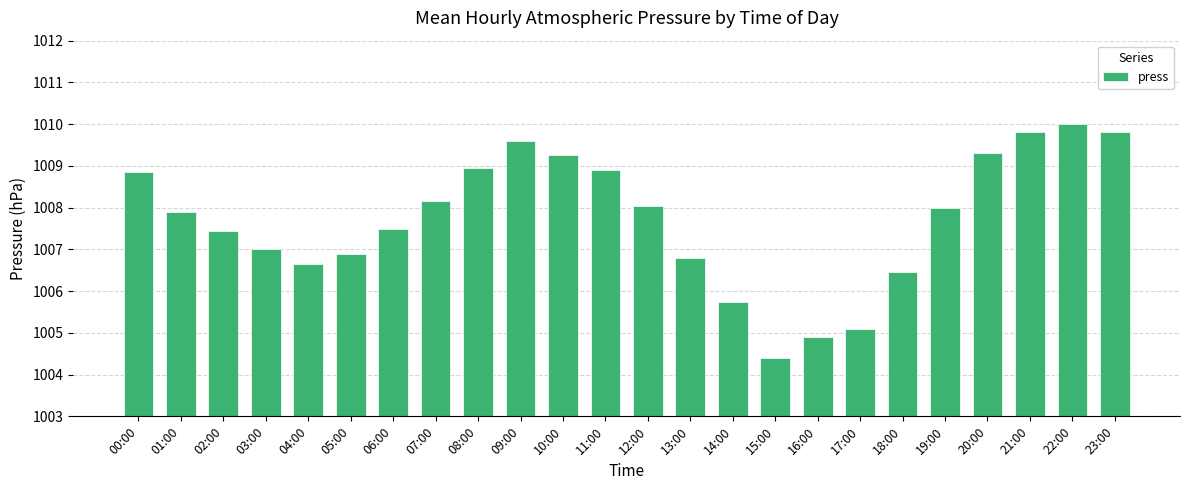

The value at 13:00 is 416.2. True or false?

False